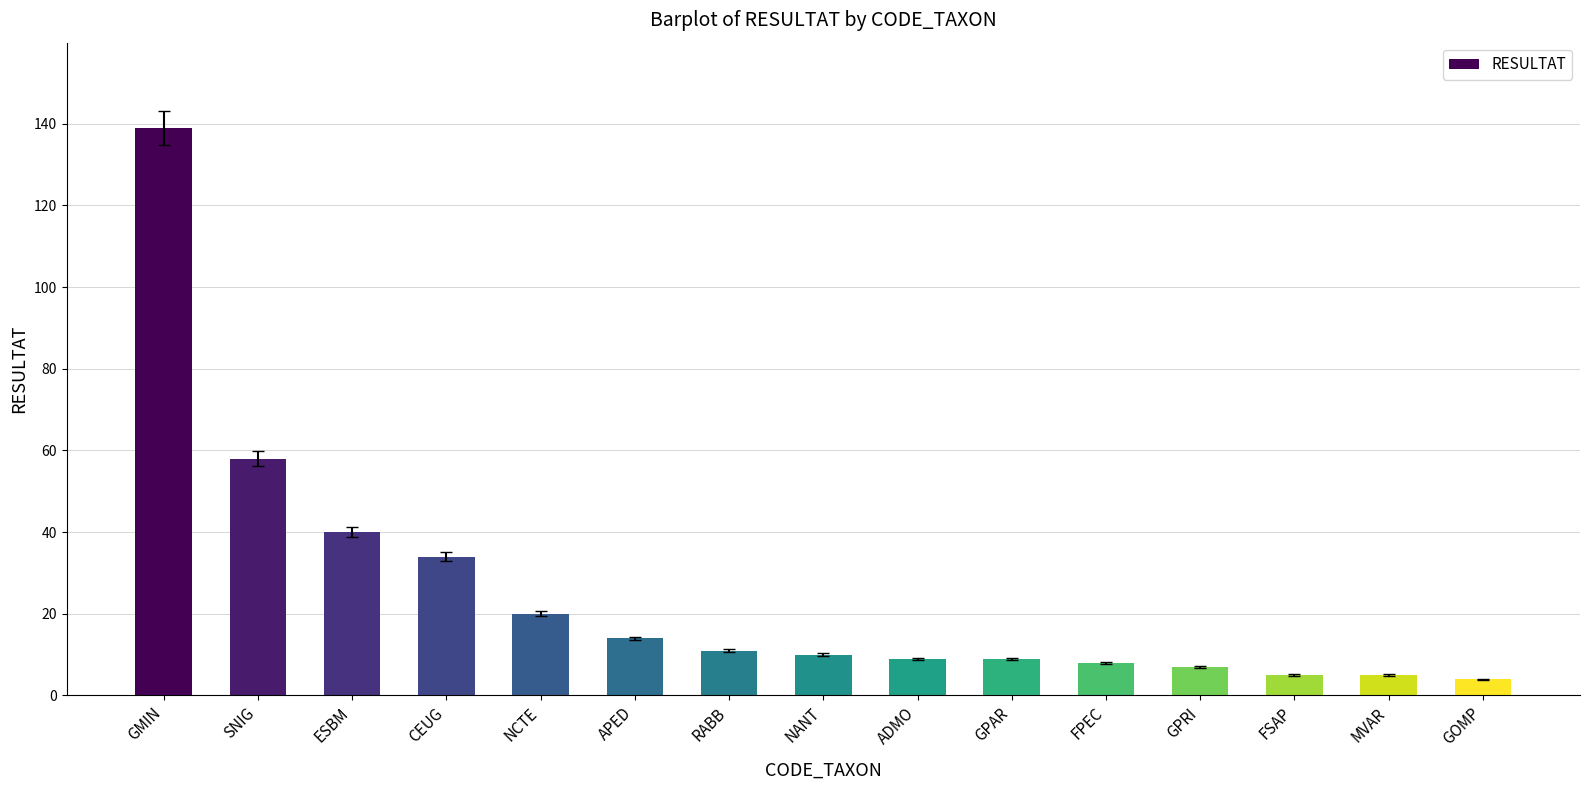

What is the maximum value shown in the chart?

139